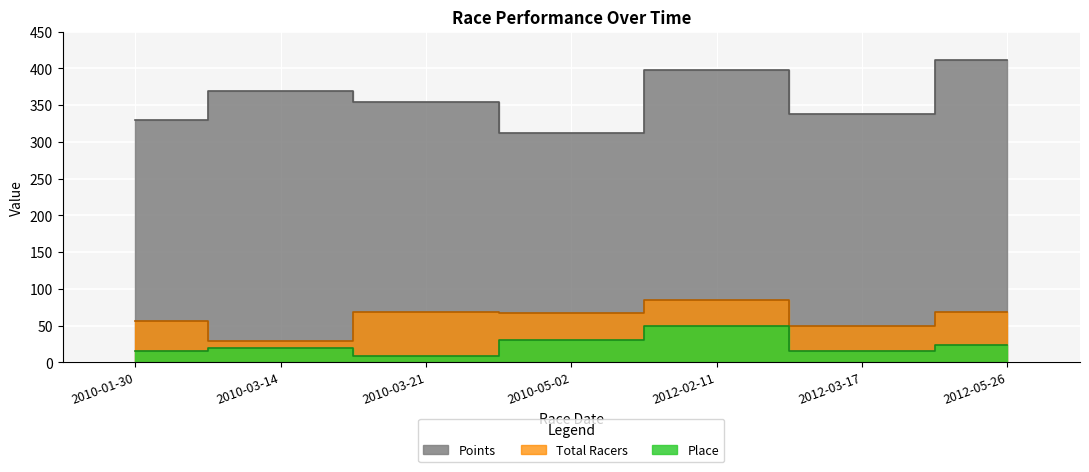

Reading left to right, extract all data points from this chart.

Points: 2010-01-30=329.5	2010-03-14=368.8	2010-03-21=354.1	2010-05-02=311.7	2012-02-11=398.3	2012-03-17=338.6	2012-05-26=410.9
Total Racers: 2010-01-30=56.0	2010-03-14=29.0	2010-03-21=69.0	2010-05-02=67.0	2012-02-11=85.0	2012-03-17=49.0	2012-05-26=69.0
Place: 2010-01-30=15.0	2010-03-14=20.0	2010-03-21=9.0	2010-05-02=30.0	2012-02-11=50.0	2012-03-17=15.0	2012-05-26=24.0